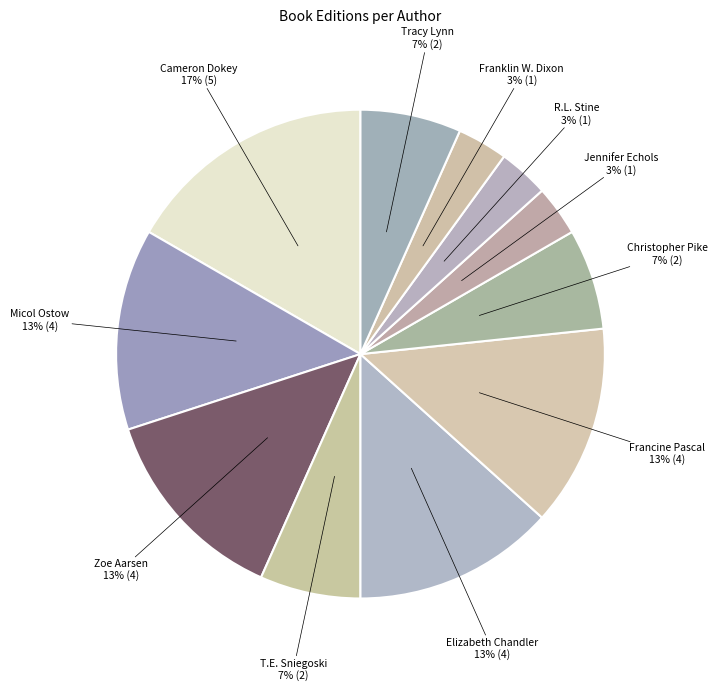

To the nearest percent, what is the average slice percentage?

9%